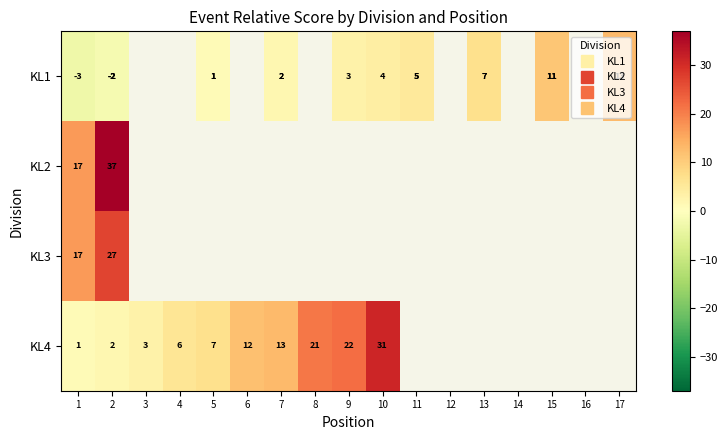

At which category is the sum across all series the highest?

2